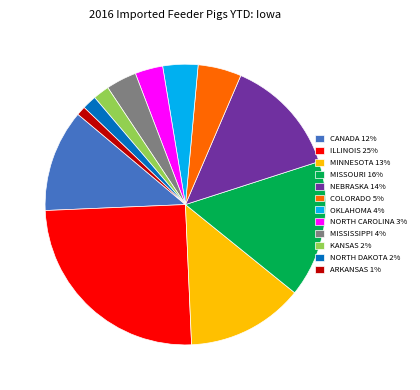

Does MISSOURI 16% account for over 50% of the chart?

No